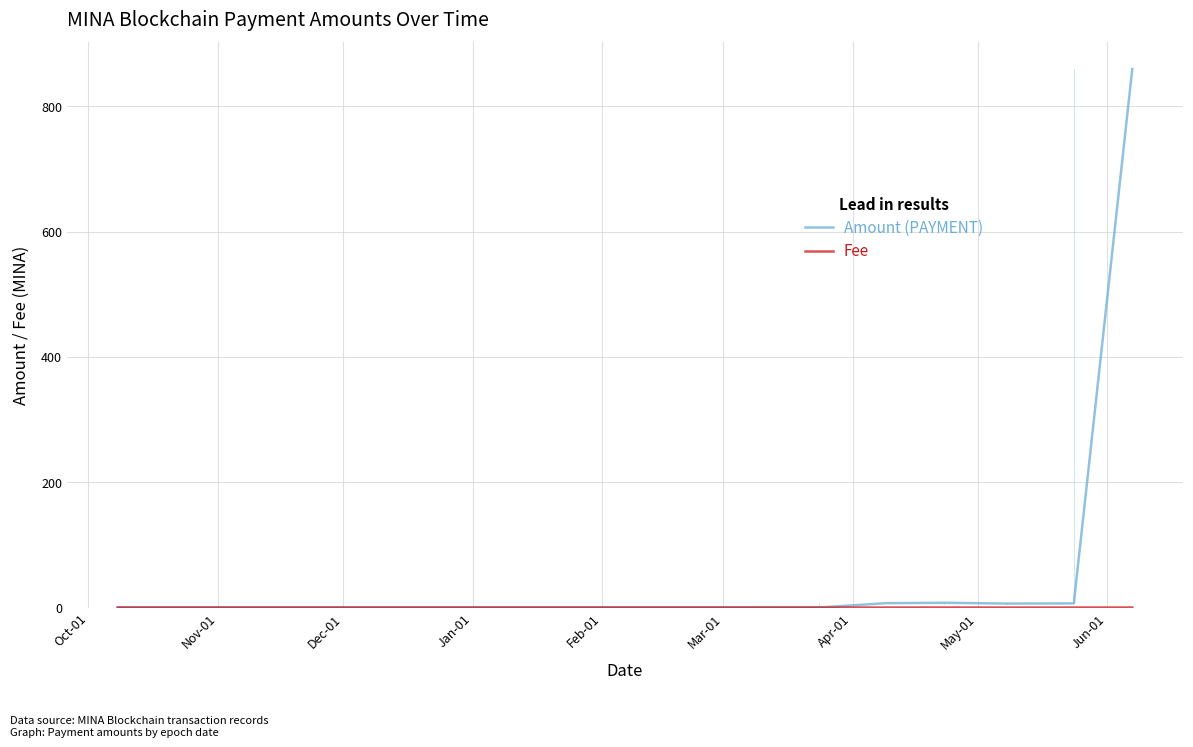

Which series has the largest range (max minus min)?

Amount (PAYMENT)